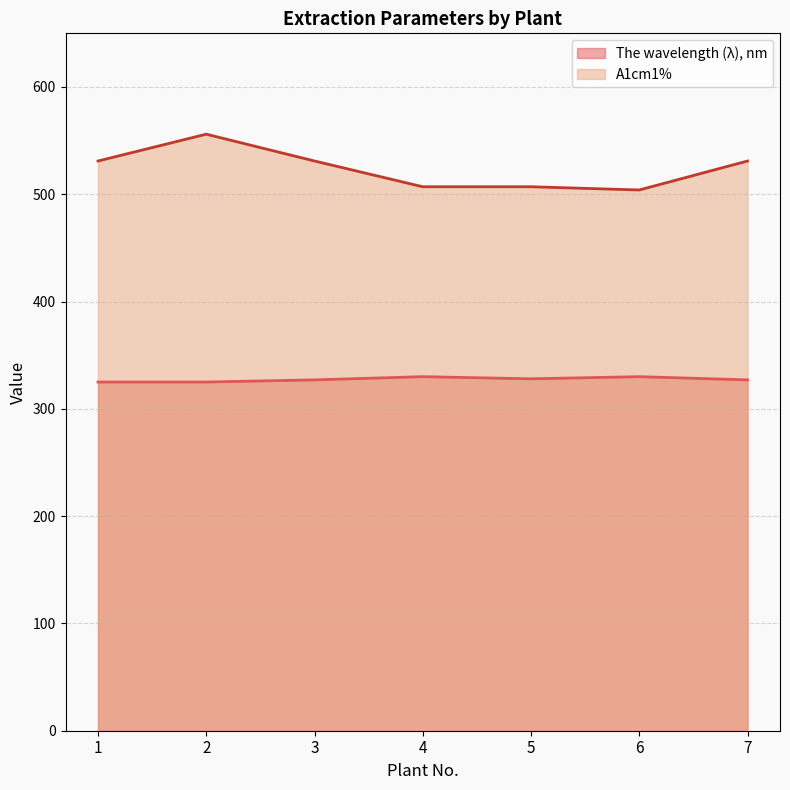

True or false: A1cm1% has more than 0 points higher than both neighbors.

True